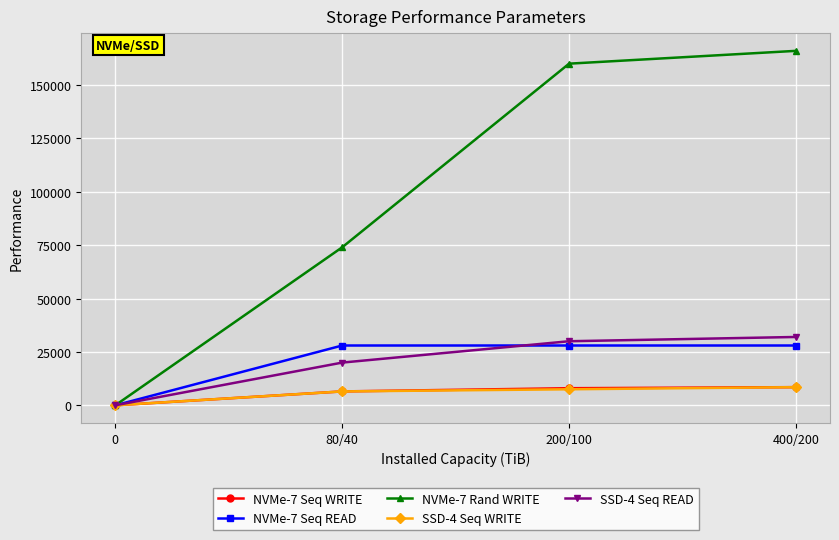

How many lines are shown in the chart?

5